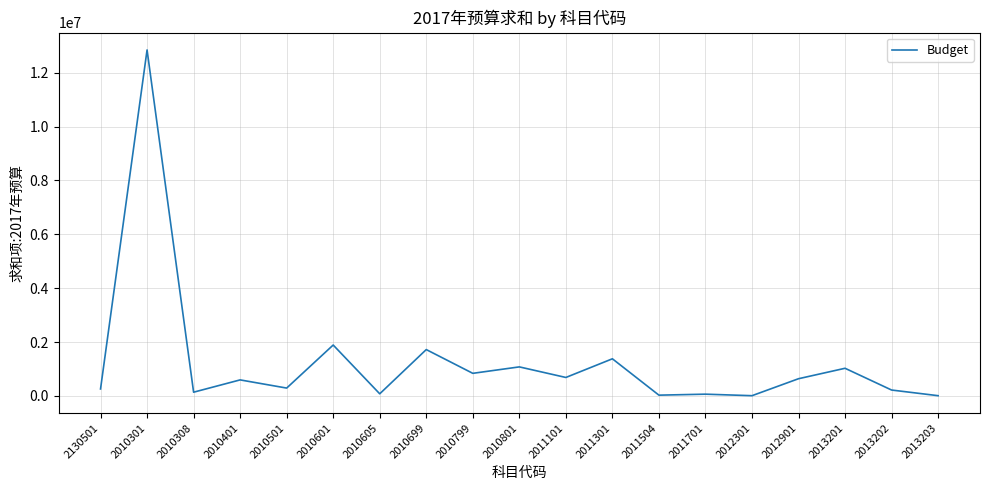

Which has a higher value, 2010301 or 2010605?

2010301